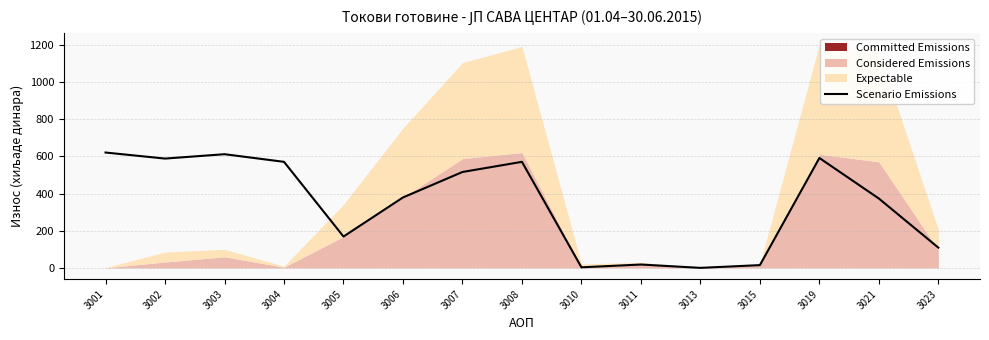

List the labels in order of value, smallest first.

3013, 3010, 3015, 3011, 3023, 3005, 3021, 3006, 3007, 3004, 3008, 3002, 3019, 3003, 3001